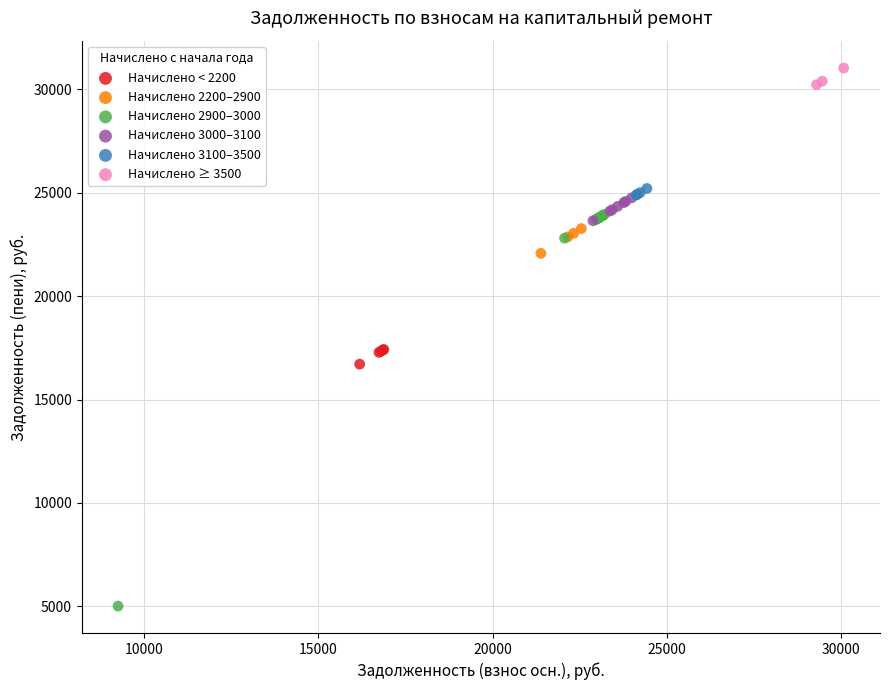

Which series reaches the maximum Y coordinate?

Начислено ≥ 3500